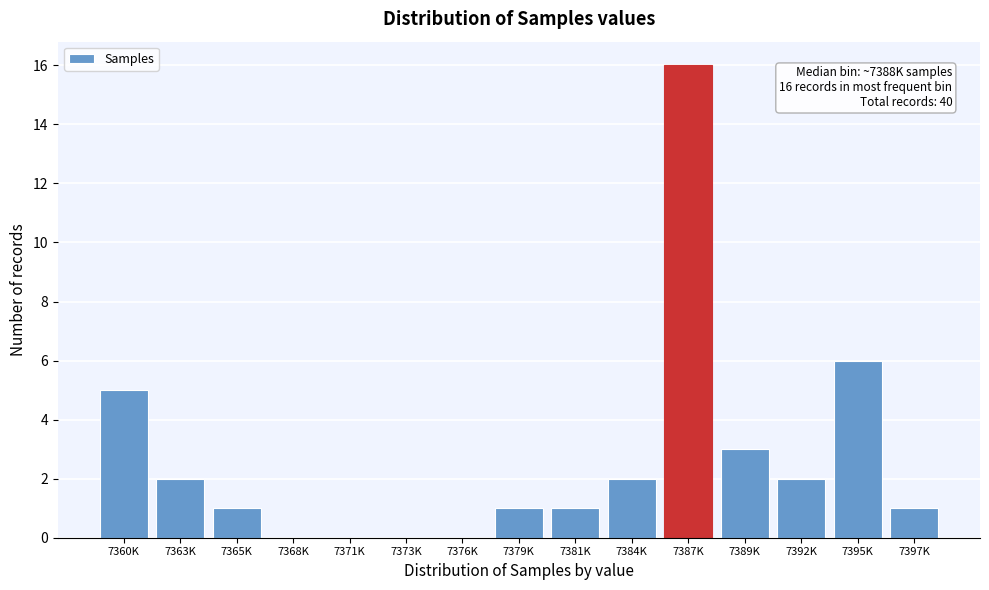

Reading left to right, extract all data points from this chart.

7360K=5	7363K=2	7365K=1	7368K=0	7371K=0	7373K=0	7376K=0	7379K=1	7381K=1	7384K=2	7387K=16	7389K=3	7392K=2	7395K=6	7397K=1